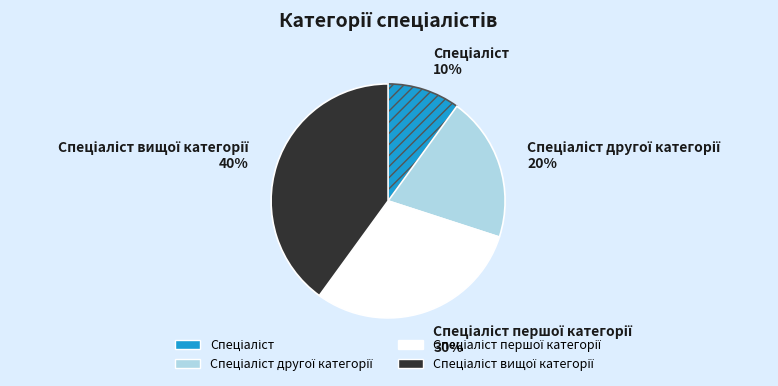

Is there a majority slice in this chart?

No